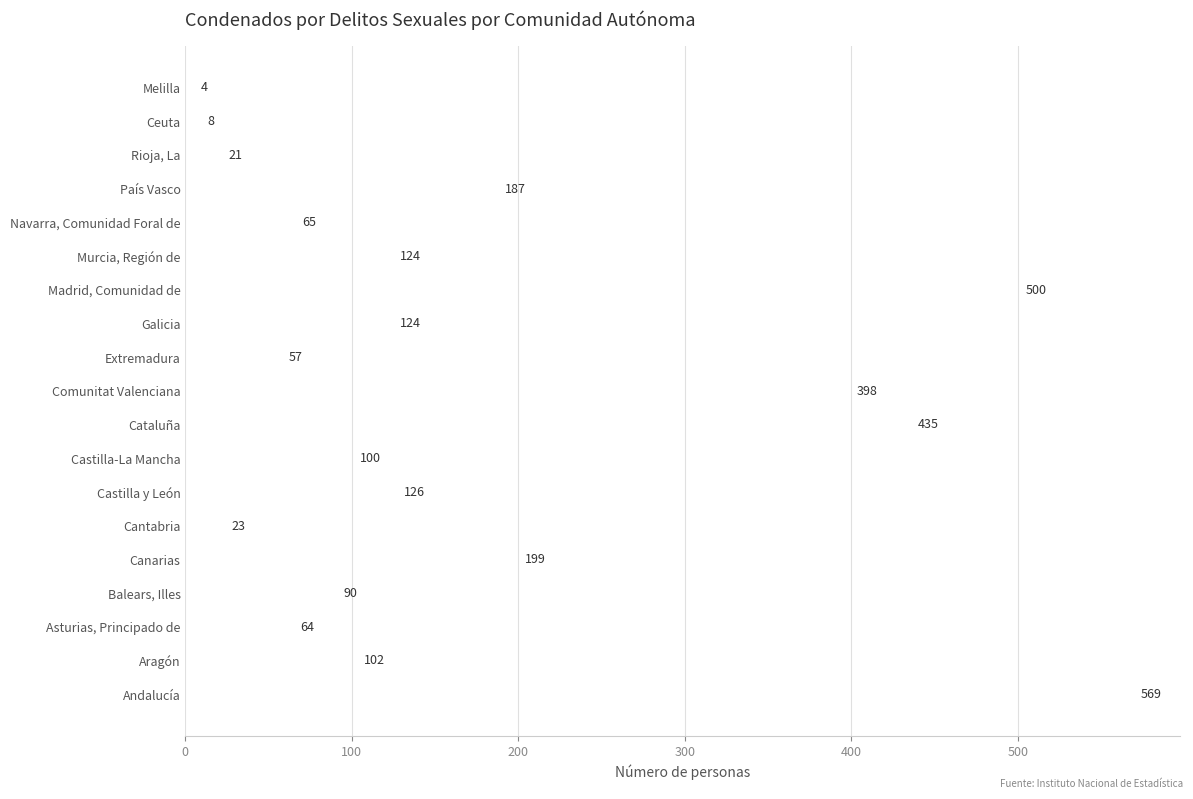

Approximately how many times larger is the value at Castilla y León compared to Asturias, Principado de?

2.0